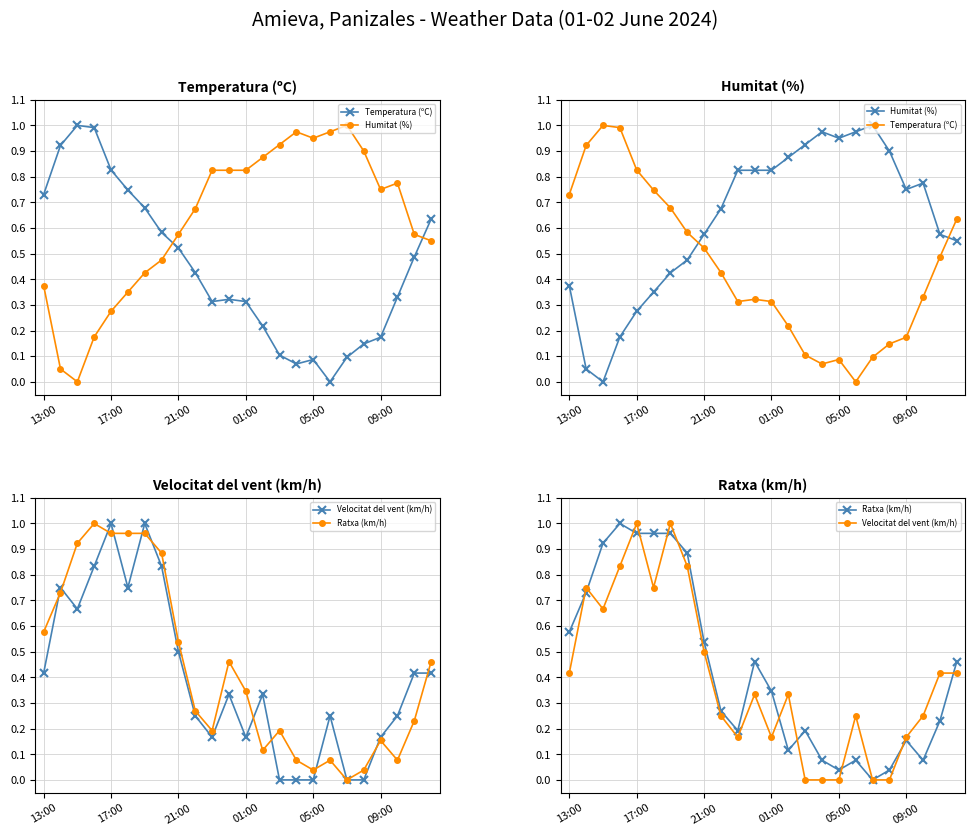

True or false: Temperatura (ºC) and Ratxa (km/h) cross at least once.

True